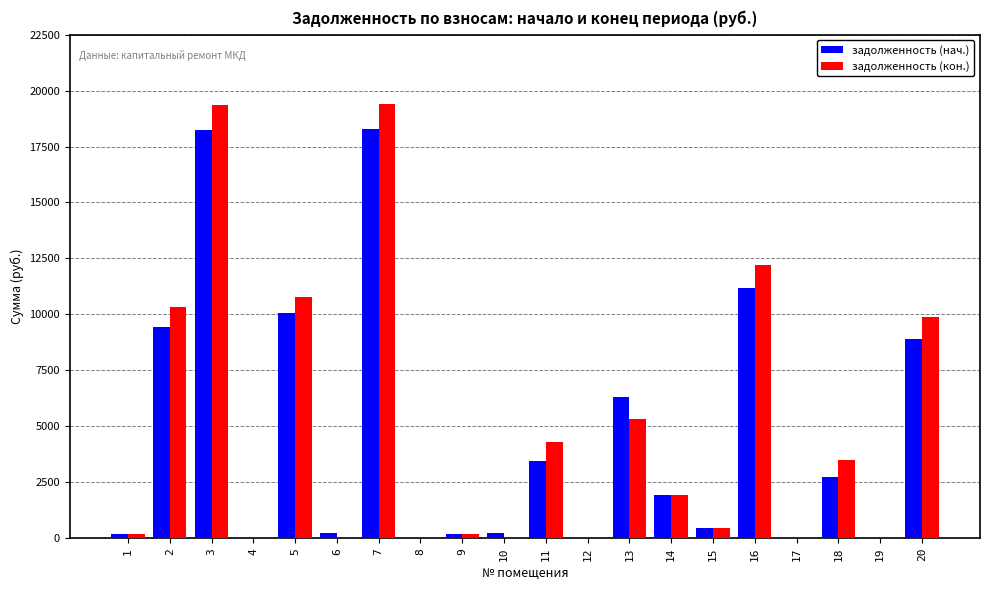

What is the greatest value displayed?

19389.0